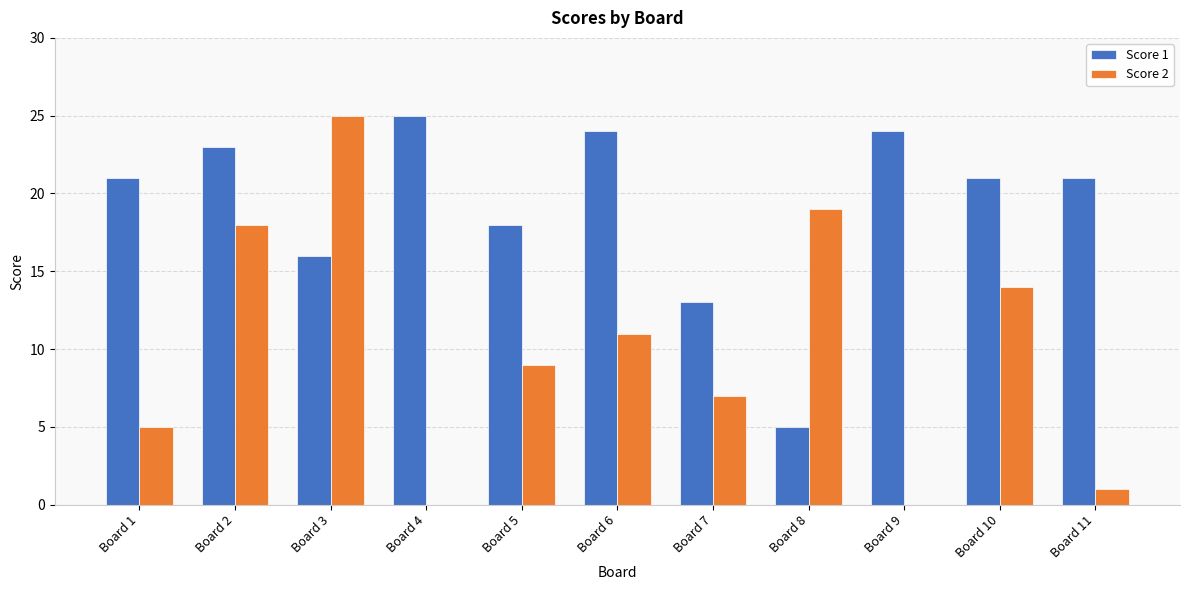

Read the Score 1 value at Board 8.

5